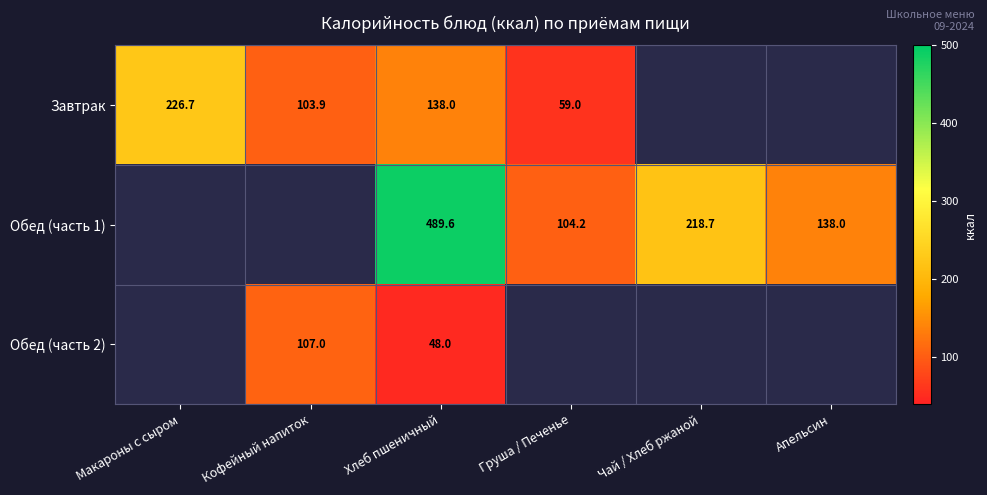

The Обед (часть 1) series shows 296.8 at Чай / Хлеб ржаной. True or false?

False